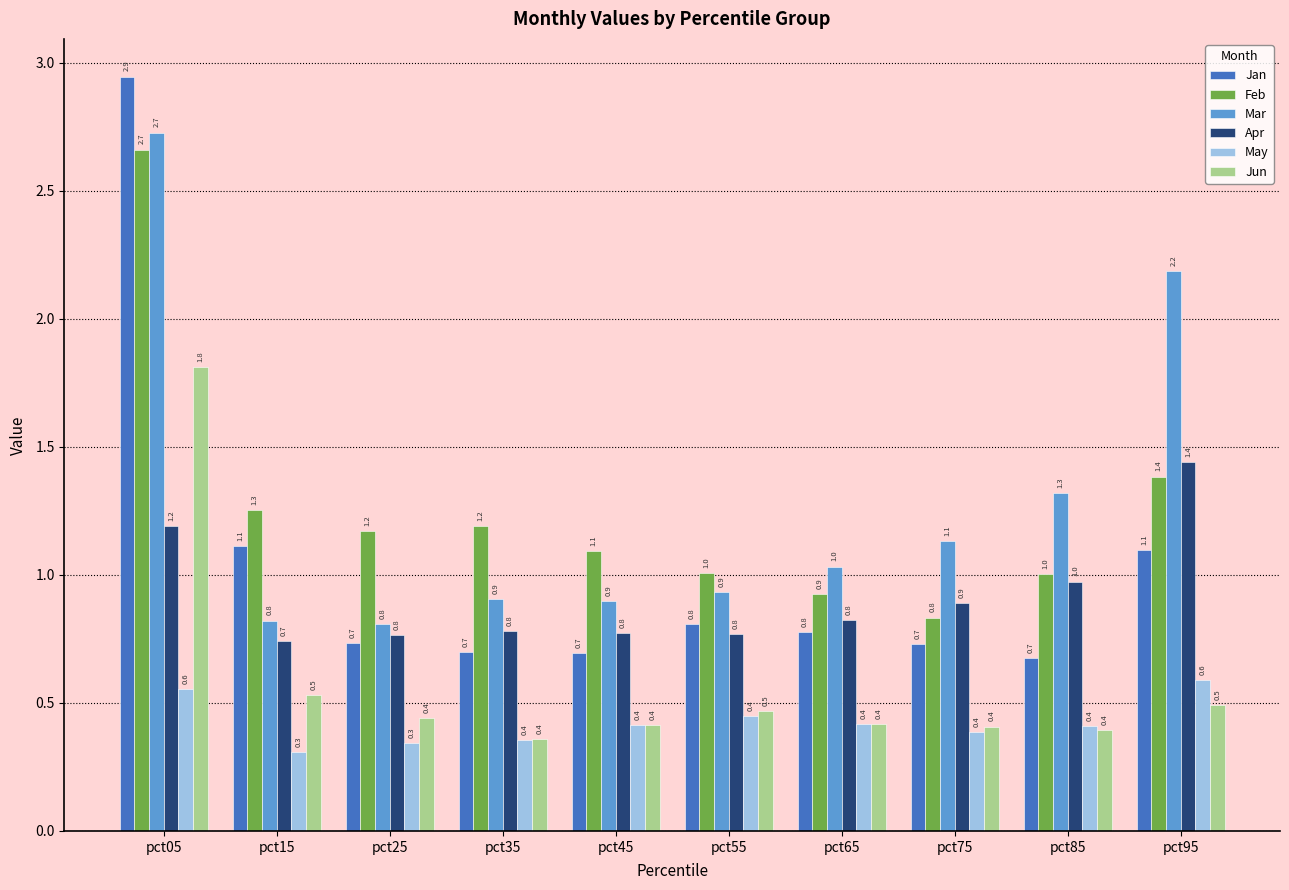

At which label does Mar first exceed 1?

pct05